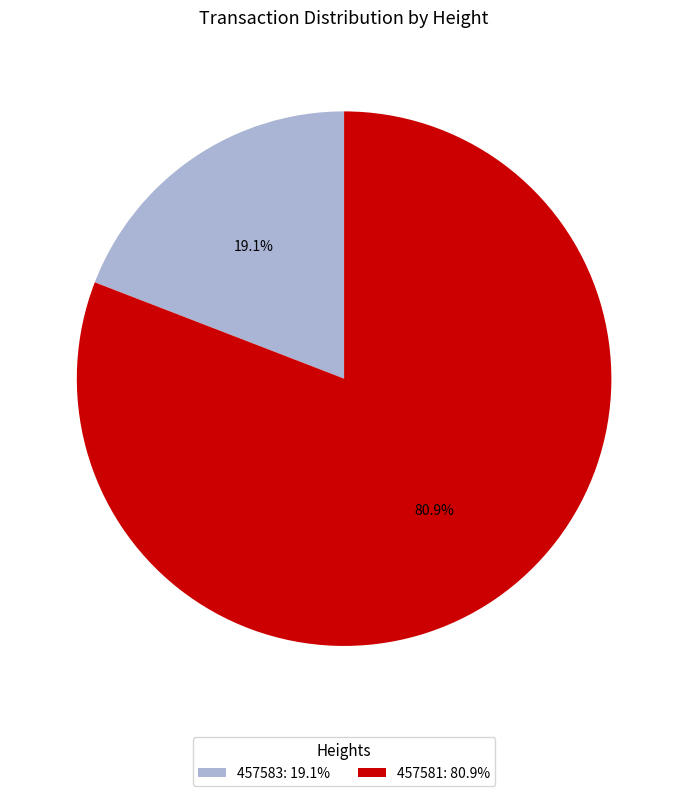

What percentage is the 457581 slice, to the nearest percent?

81%